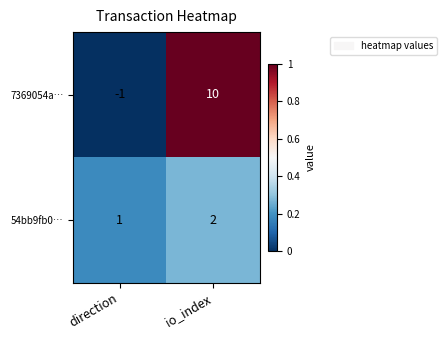

Is it true that 54bb9fb0… equals 1 at direction?

True